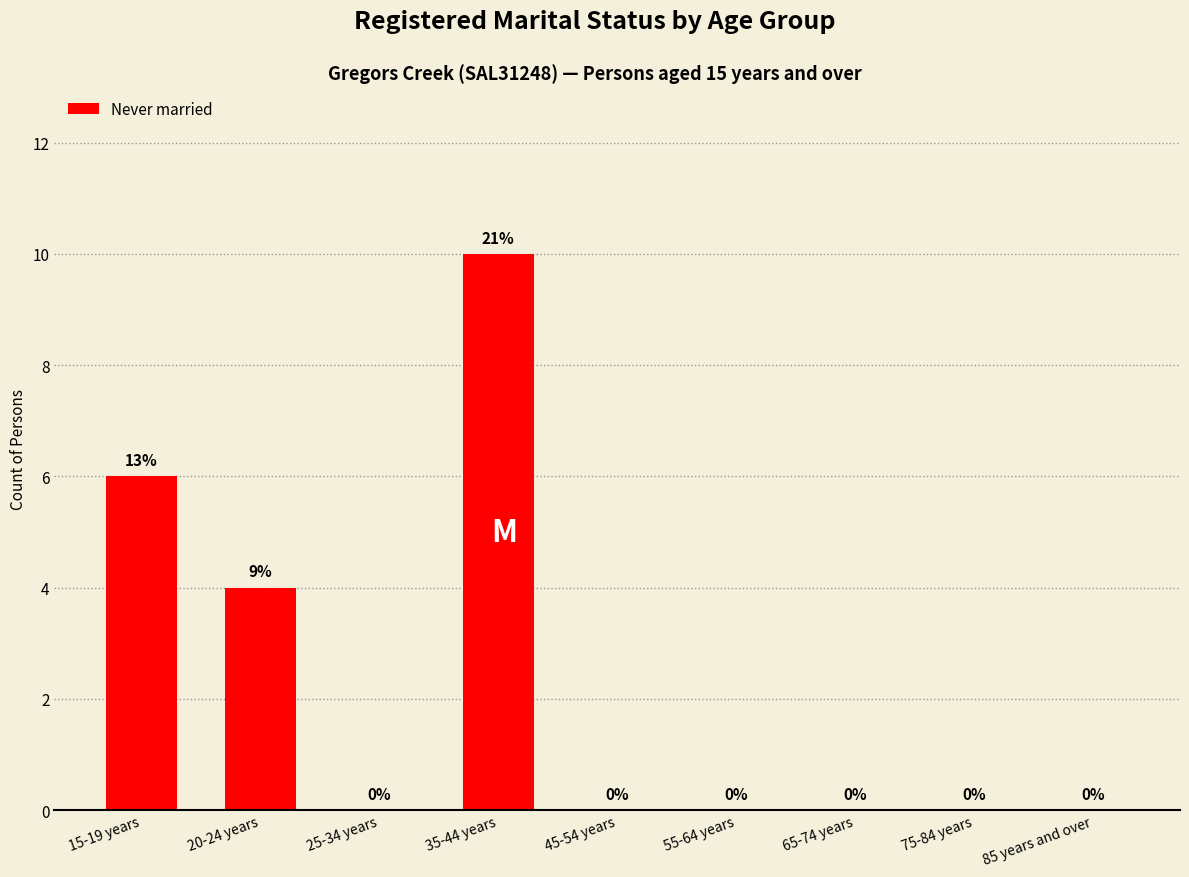

Reading right to left, what are all the values shown in this chart?

0	0	0	0	0	10	0	4	6